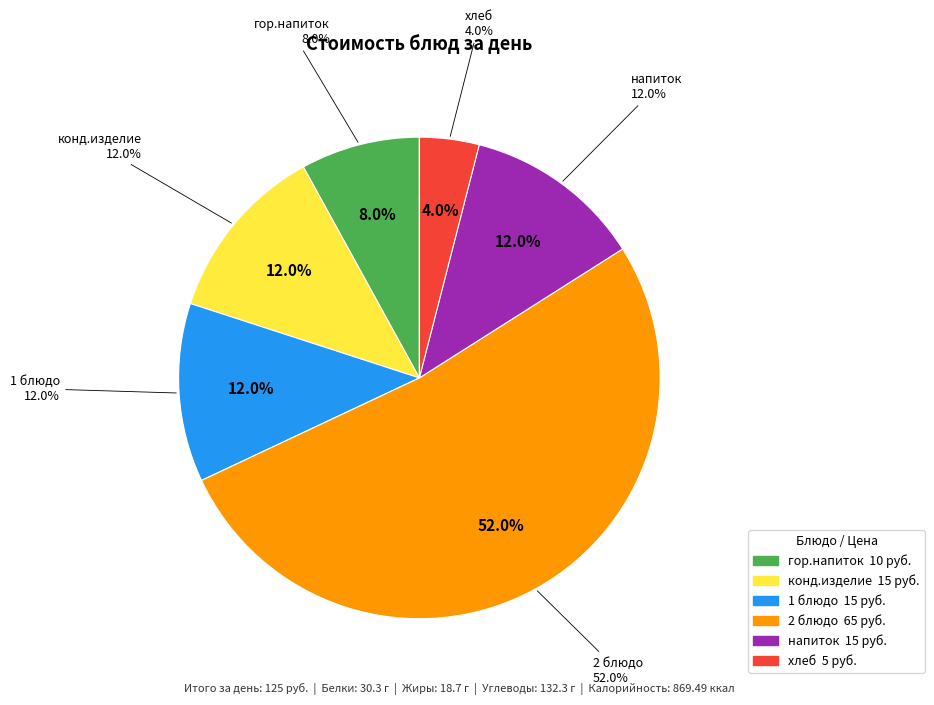

Which category has the biggest portion of the pie?

2 блюдо